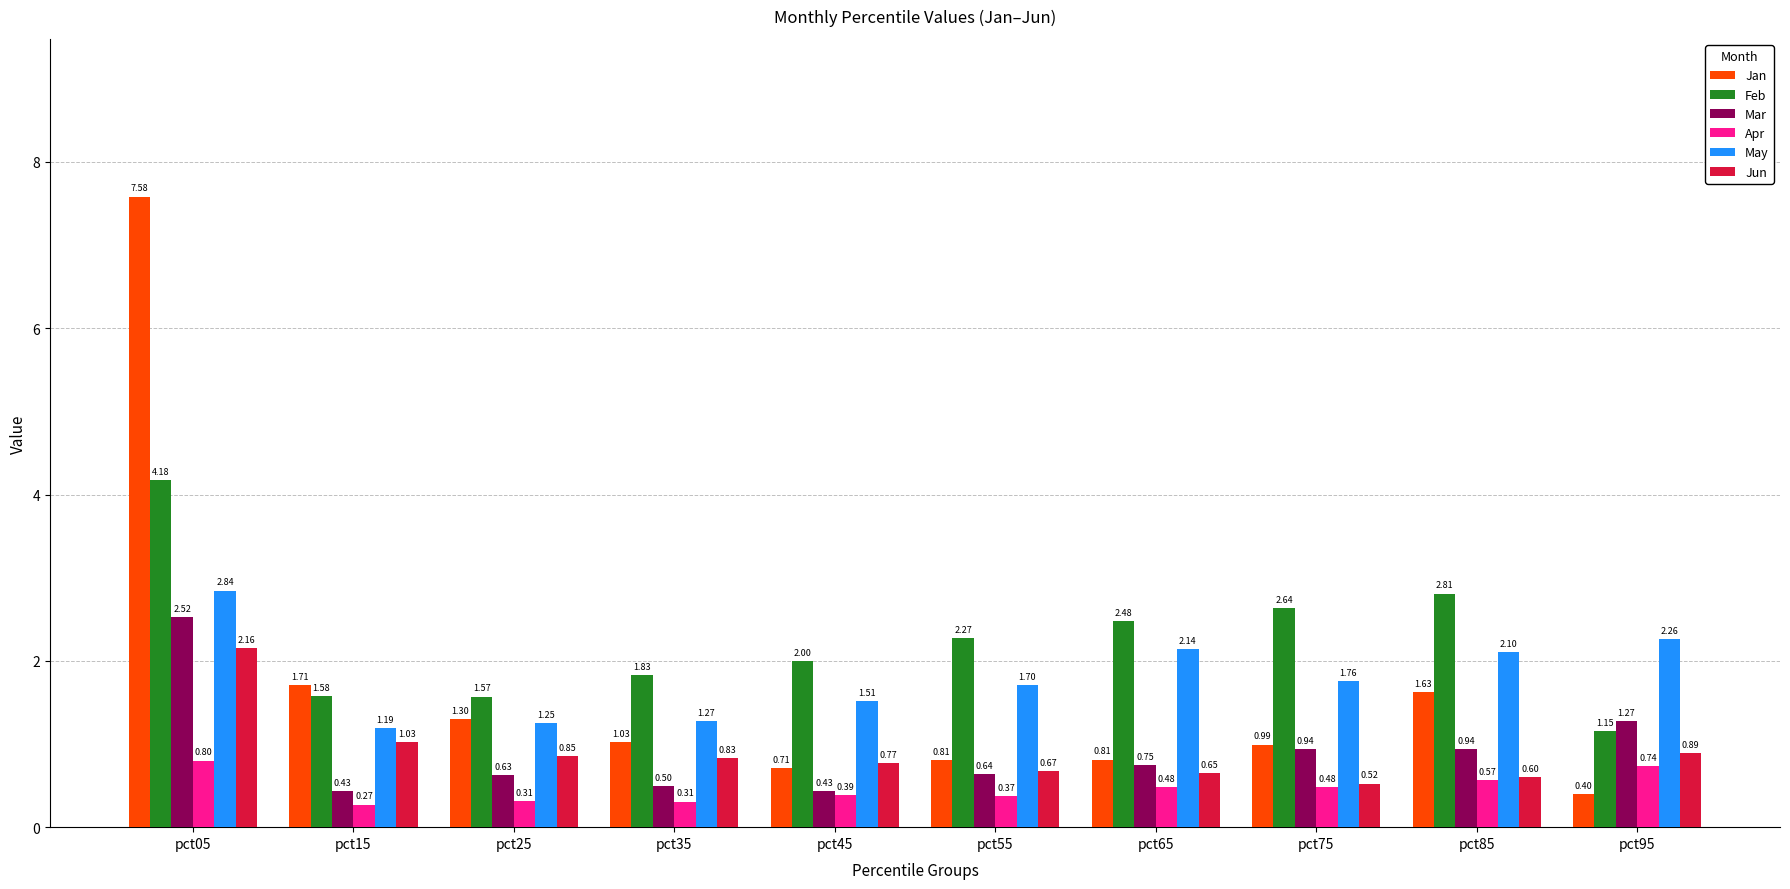

At how many categories does at least one series exceed 0?

10